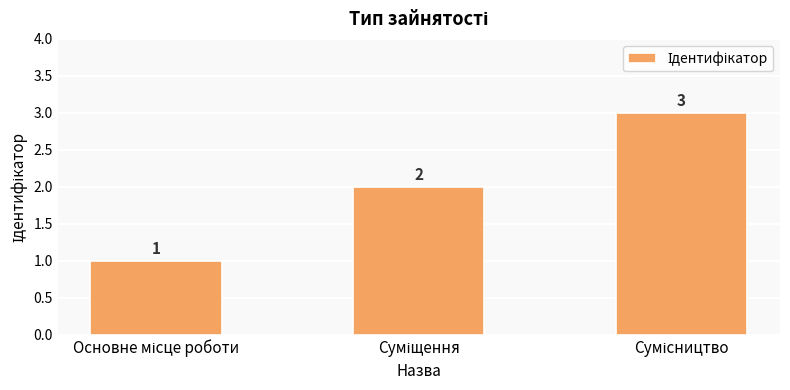

What is the difference between the maximum and second lowest values?

1